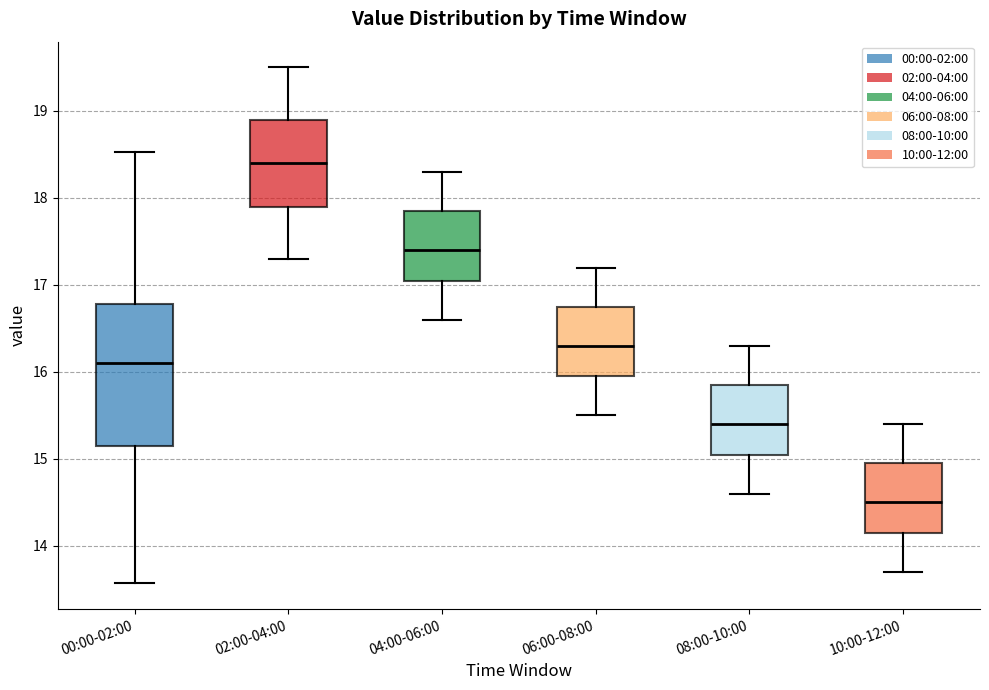

Reading left to right, transcribe this box plot: for each box, give where its median line is, the range the box spans, and where its two whiskers end, as read against the y-axis. The values are not printed on the chart, so give them approximately, as read against the axis.

00:00-02:00: median 16.1, box 15.1 to 16.8, whiskers 13.6 to 18.5
02:00-04:00: median 18.4, box 17.9 to 18.9, whiskers 17.3 to 19.5
04:00-06:00: median 17.4, box 17.1 to 17.9, whiskers 16.6 to 18.3
06:00-08:00: median 16.3, box 16.0 to 16.8, whiskers 15.5 to 17.2
08:00-10:00: median 15.4, box 15.1 to 15.9, whiskers 14.6 to 16.3
10:00-12:00: median 14.5, box 14.2 to 15.0, whiskers 13.7 to 15.4